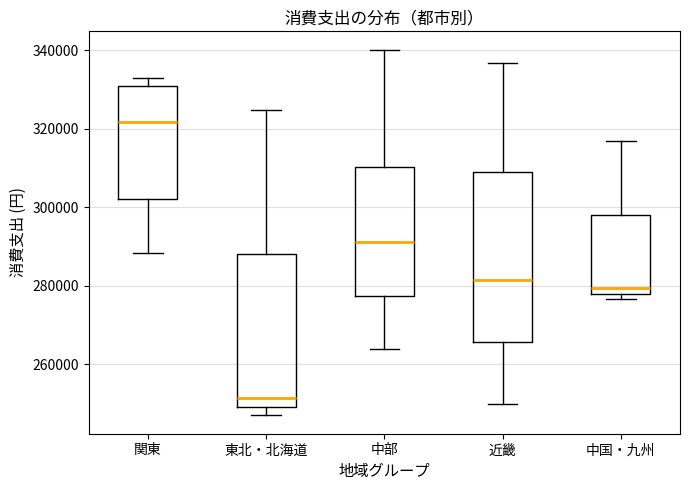

Reading left to right, transcribe this box plot: for each box, give where its median line is, the range the box spans, and where its two whiskers end, as read against the y-axis. The values are not printed on the chart, so give them approximately, as read against the axis.

関東: median 322000, box 302000 to 330000, whiskers 288000 to 332000
東北・北海道: median 252000, box 250000 to 288000, whiskers 246000 to 324000
中部: median 292000, box 278000 to 310000, whiskers 264000 to 340000
近畿: median 282000, box 266000 to 310000, whiskers 250000 to 336000
中国・九州: median 280000, box 278000 to 298000, whiskers 276000 to 316000